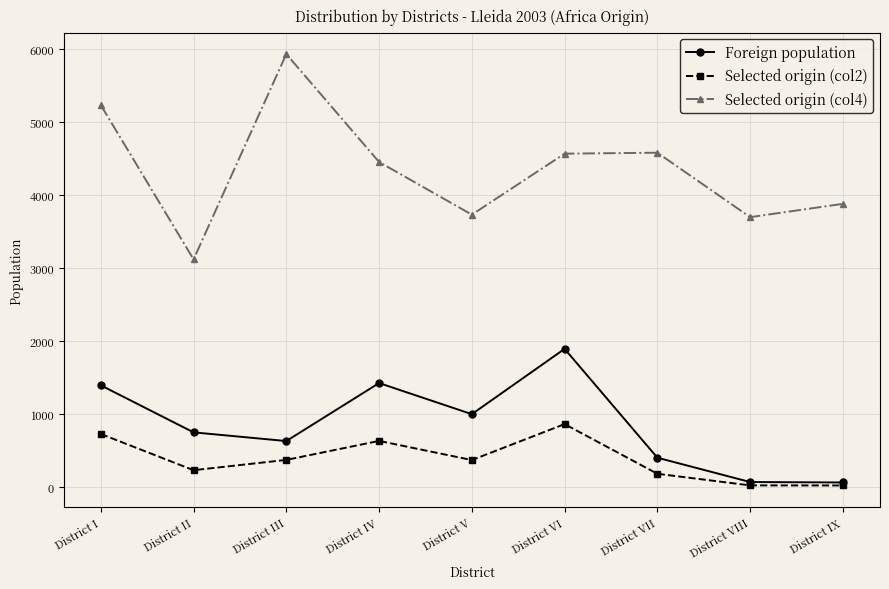

At how many categories does at least one series exceed 2204?

9